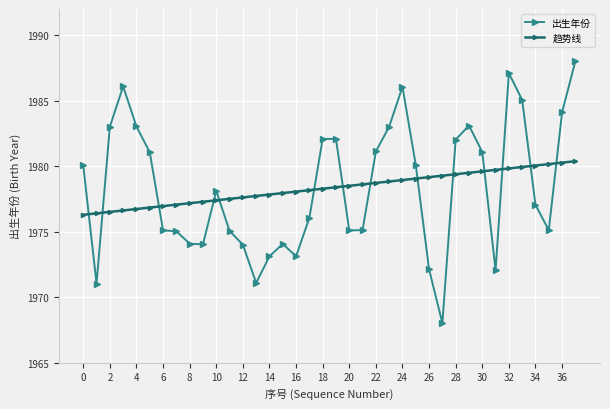

What is the maximum value shown in the chart?

1988.0